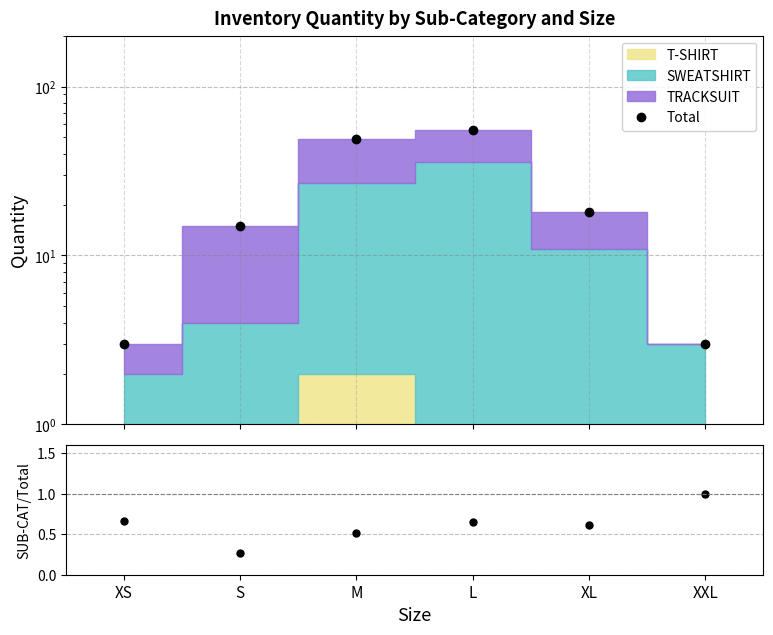

Does the chart display data point markers on the line(s)?

Yes